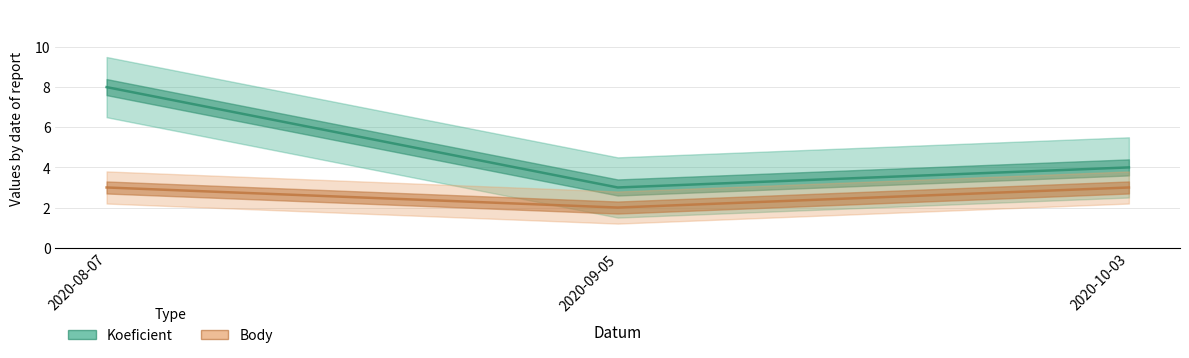

Reading left to right, list all the values displayed in this chart.

Koeficient: 2020-08-07=8	2020-09-05=3	2020-10-03=4
Body: 2020-08-07=3	2020-09-05=2	2020-10-03=3